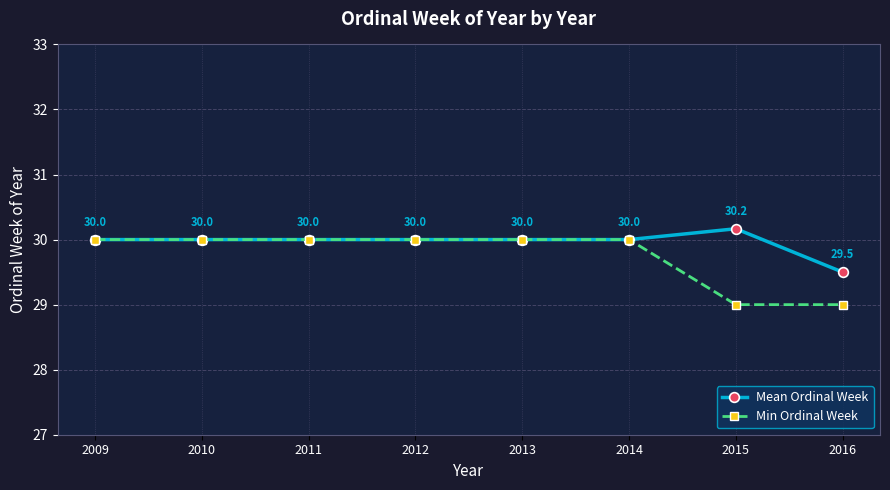

What is the lowest value of the Min Ordinal Week series?

29.0